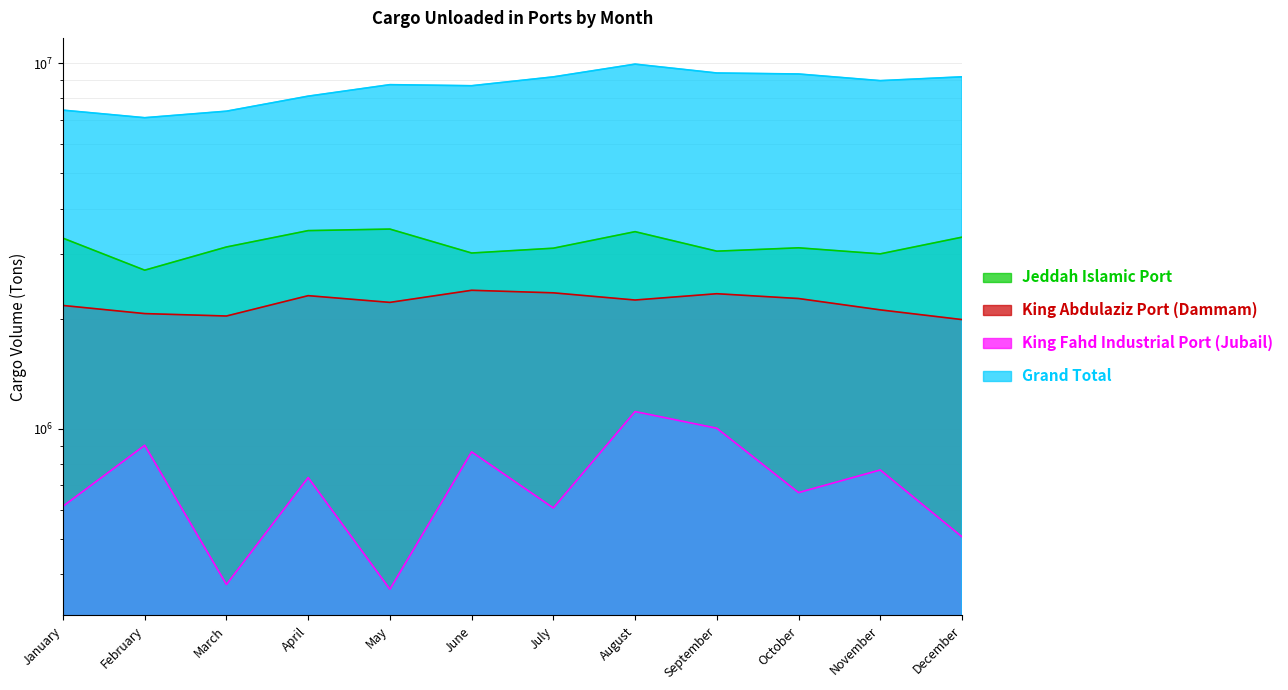

Which series has the widest spread of values?

Grand Total